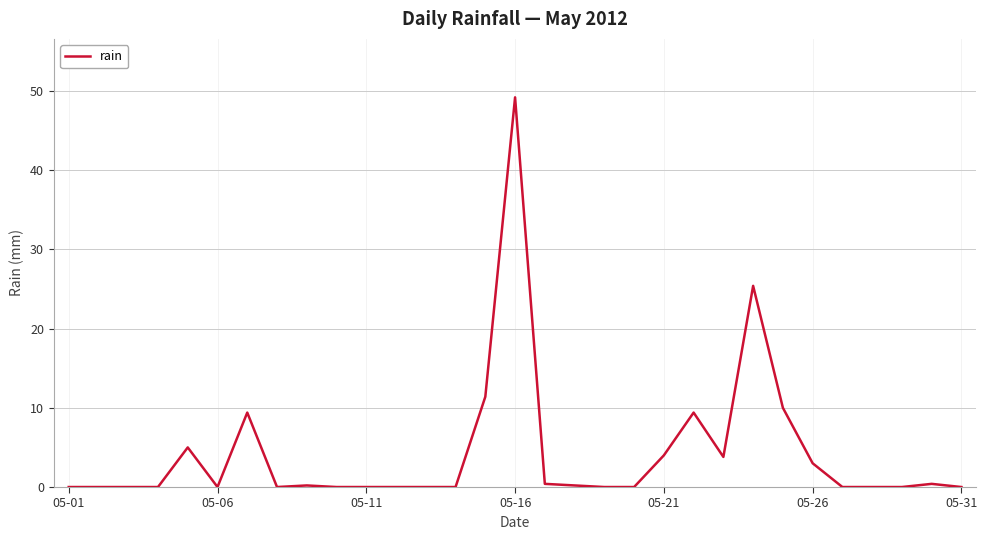

What is the difference between the maximum and minimum values?

49.2